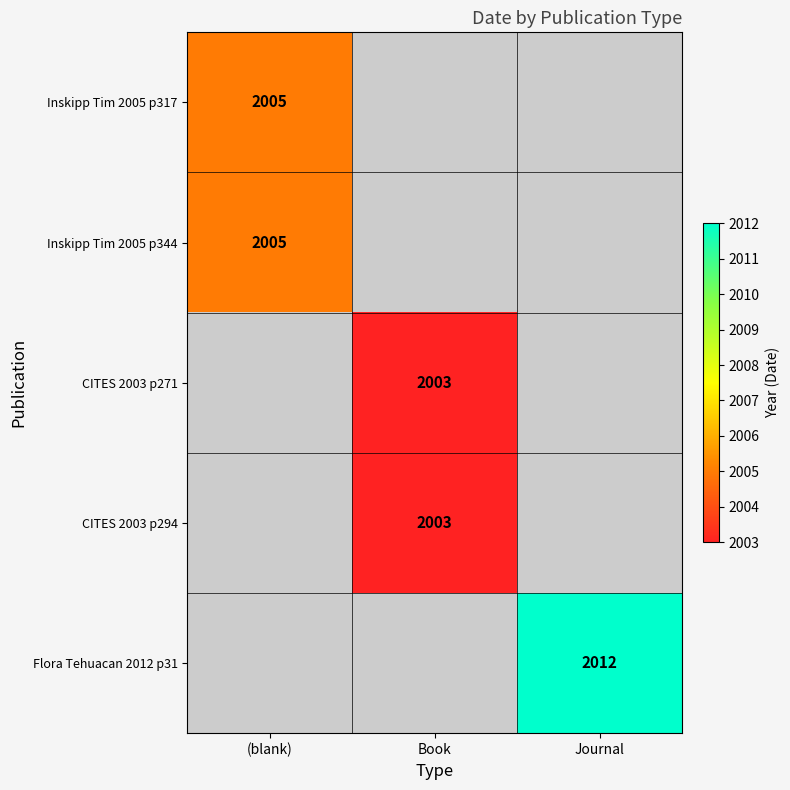

Is it true that Inskipp Tim 2005 p344 equals 2005 at (blank)?

True